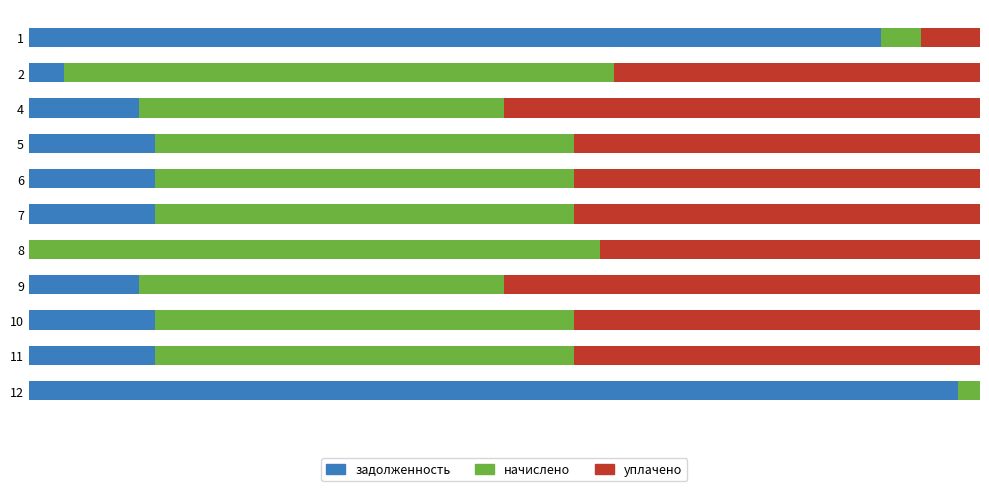

What are all the series names shown in the legend?

задолженность, начислено, уплачено